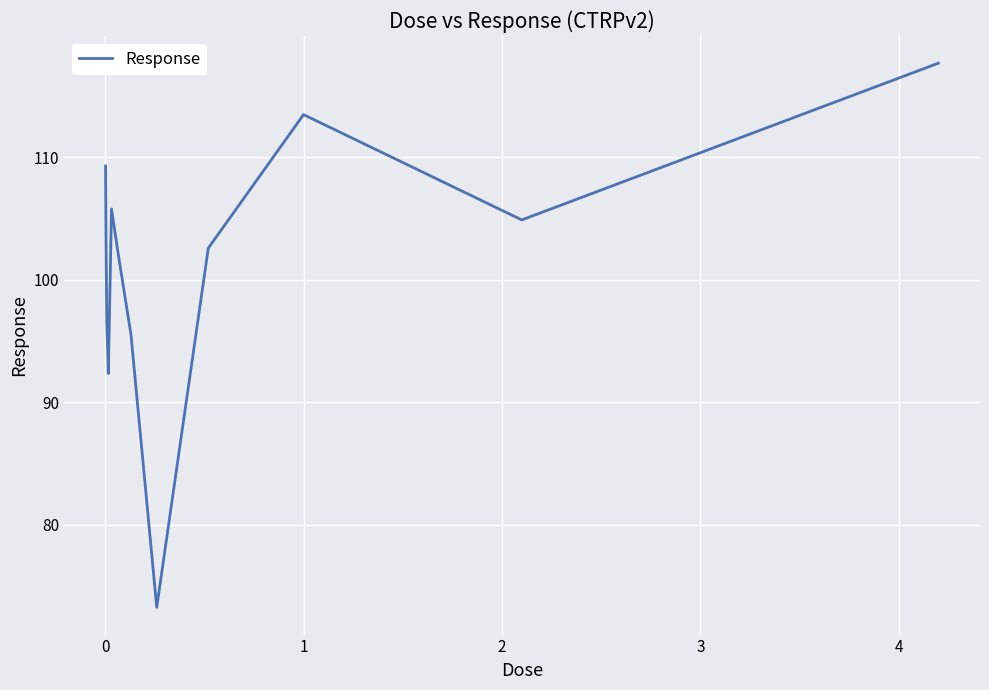

What is the difference between the maximum and minimum values?

44.4